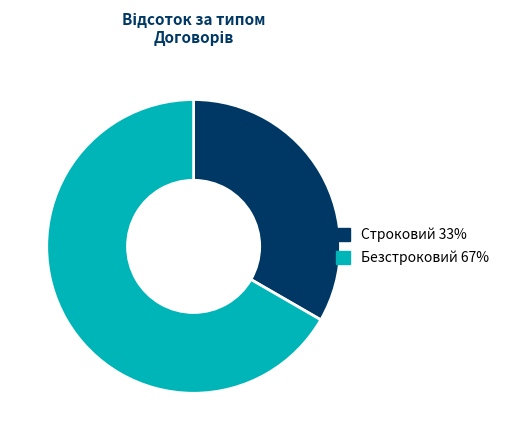

The Строковий slice represents 21% of the pie. True or false?

False